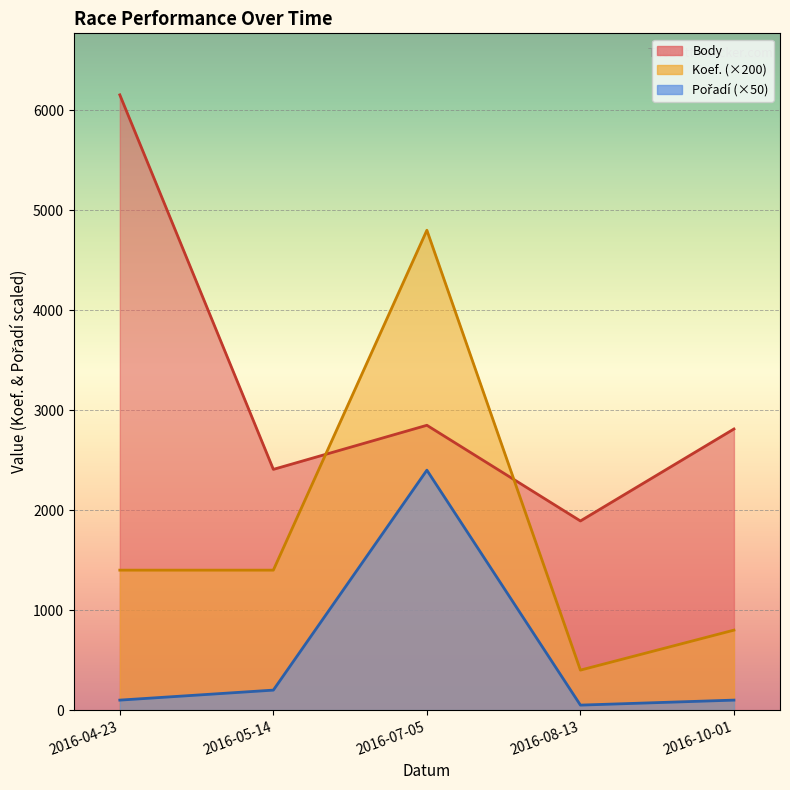

What is the label of the 4th point from the left?

2016-08-13